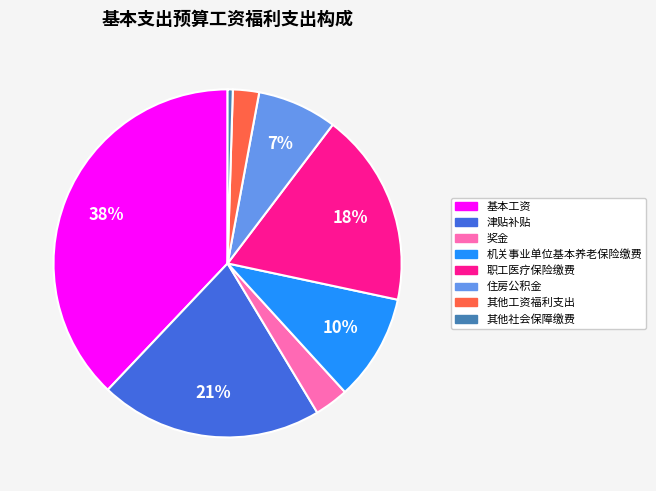

What is the ratio of the value at 其他工资福利支出 to the value at 其他社会保障缴费?

5.0